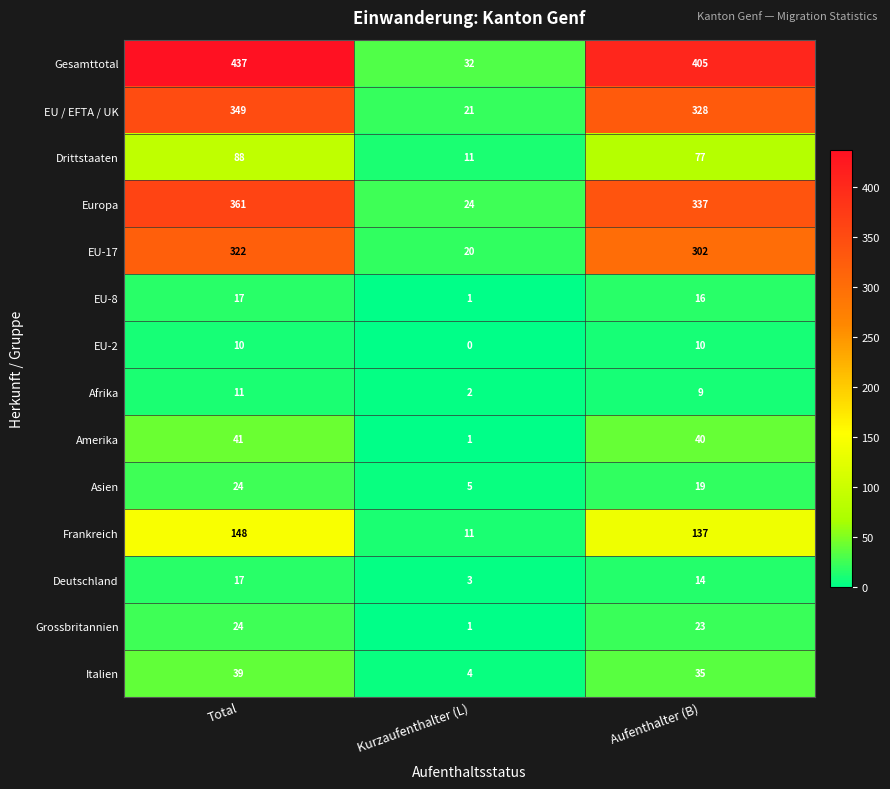

What is the difference between the maximum and minimum values in the Asien series?

19